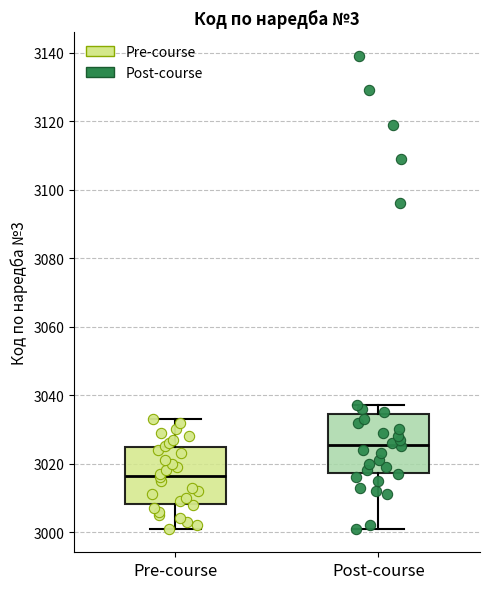

Where does the lower whisker of the box for Post-course end on the y-axis? The values are not printed on the chart, so give them approximately, as read against the axis.

3002